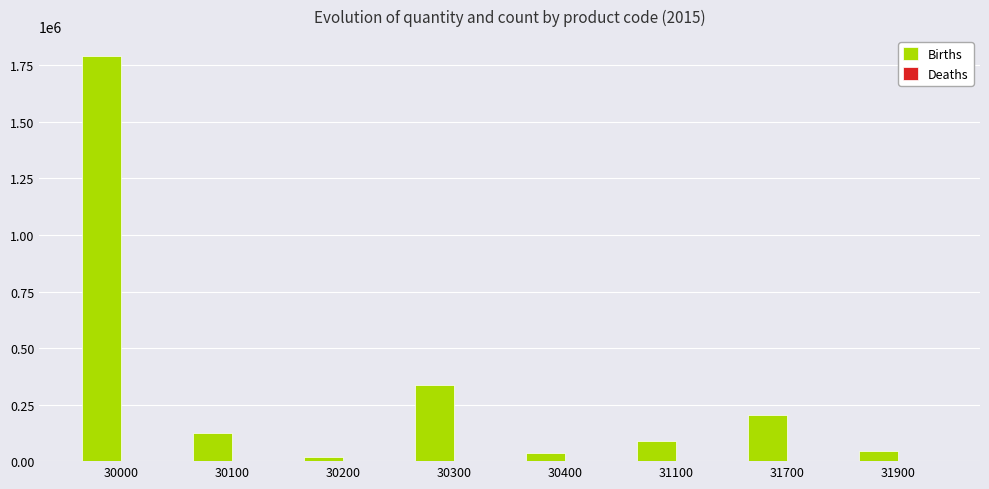

Which series changed the most between 30300 and 30400?

Births